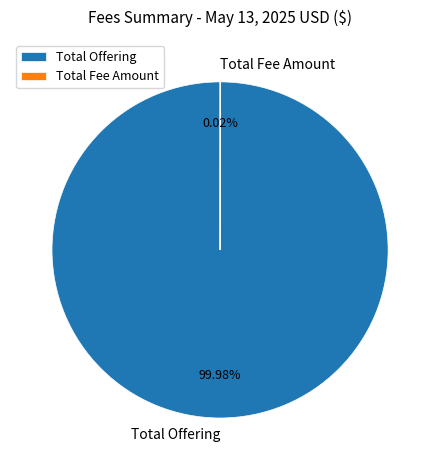

Does Total Offering account for over 50% of the chart?

Yes